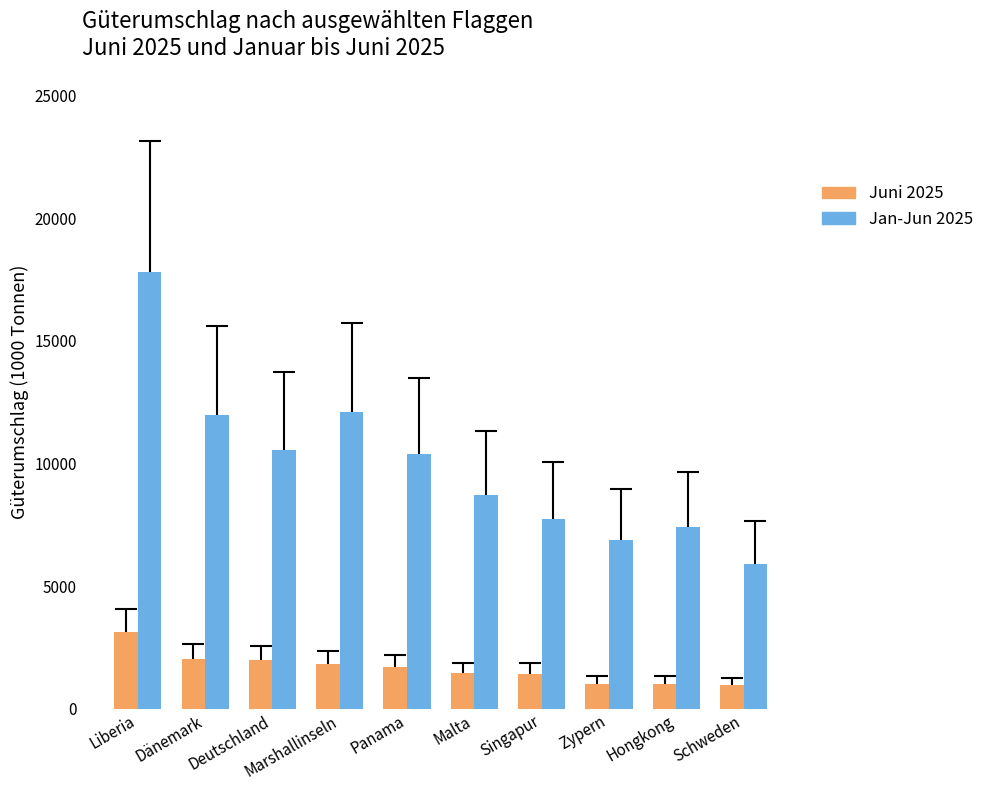

What is the difference between the highest and lowest values at Hongkong?

6398.2